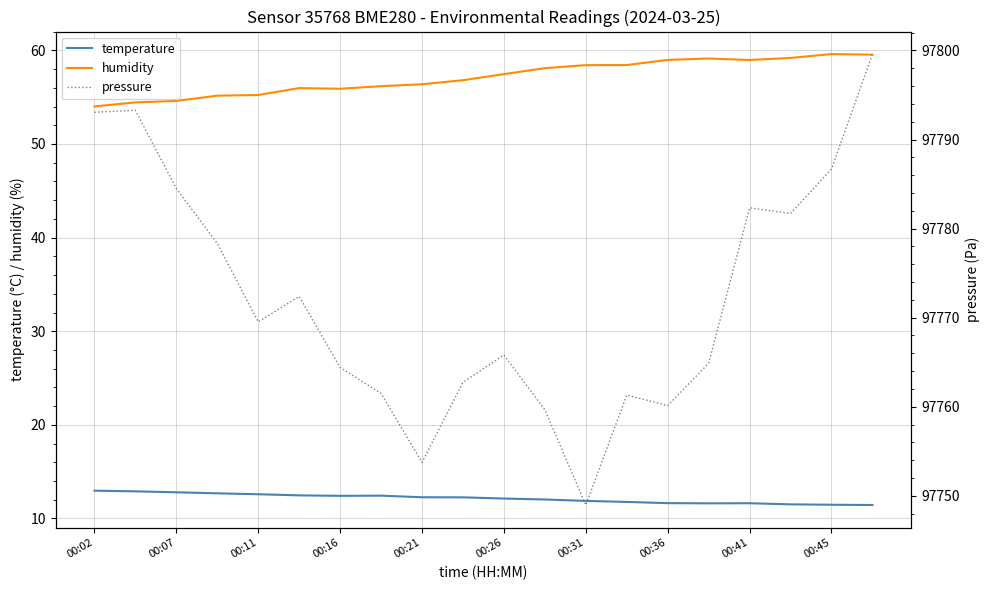

True or false: temperature and pressure intersect in this chart.

False